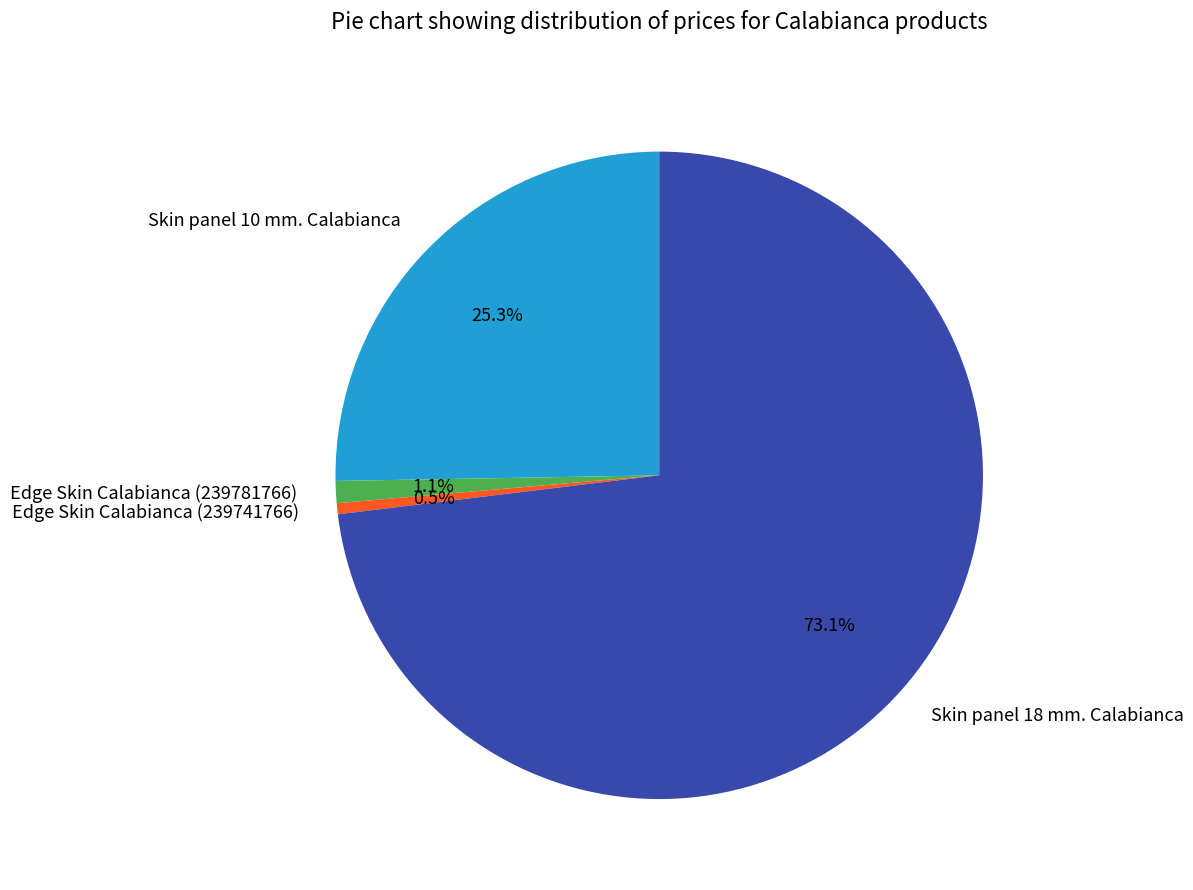

What is the smallest slice in the pie chart?

Edge Skin Calabianca (239741766)